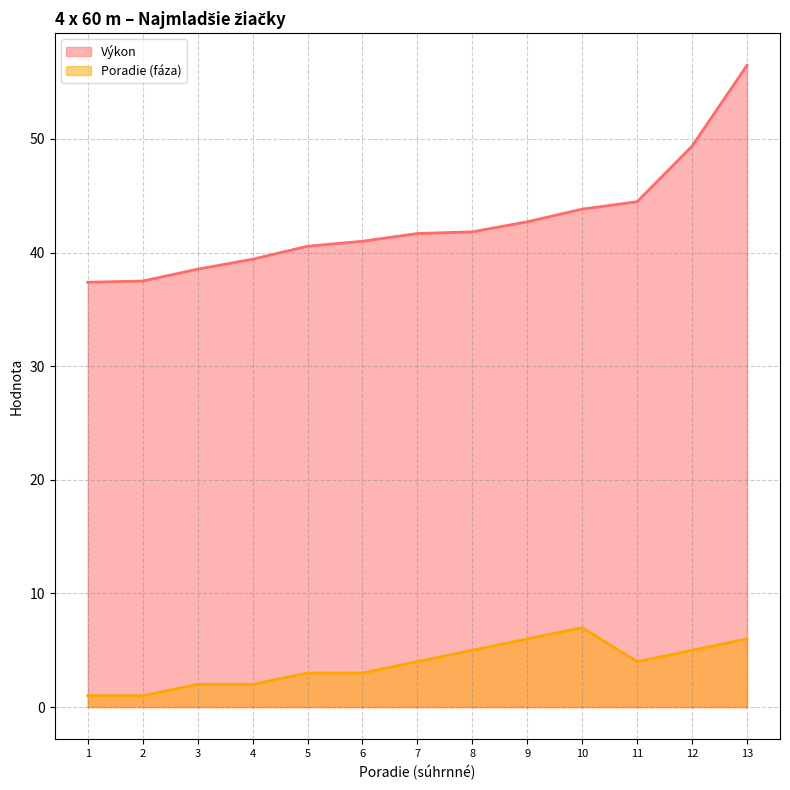

Reading right to left, list all the values displayed in this chart.

Výkon (line): 56.5	49.4	44.5	43.8	42.7	41.8	41.7	41.0	40.6	39.4	38.5	37.5	37.4
Poradie (fáza) (line): 6.0	5.0	4.0	7.0	6.0	5.0	4.0	3.0	3.0	2.0	2.0	1.0	1.0